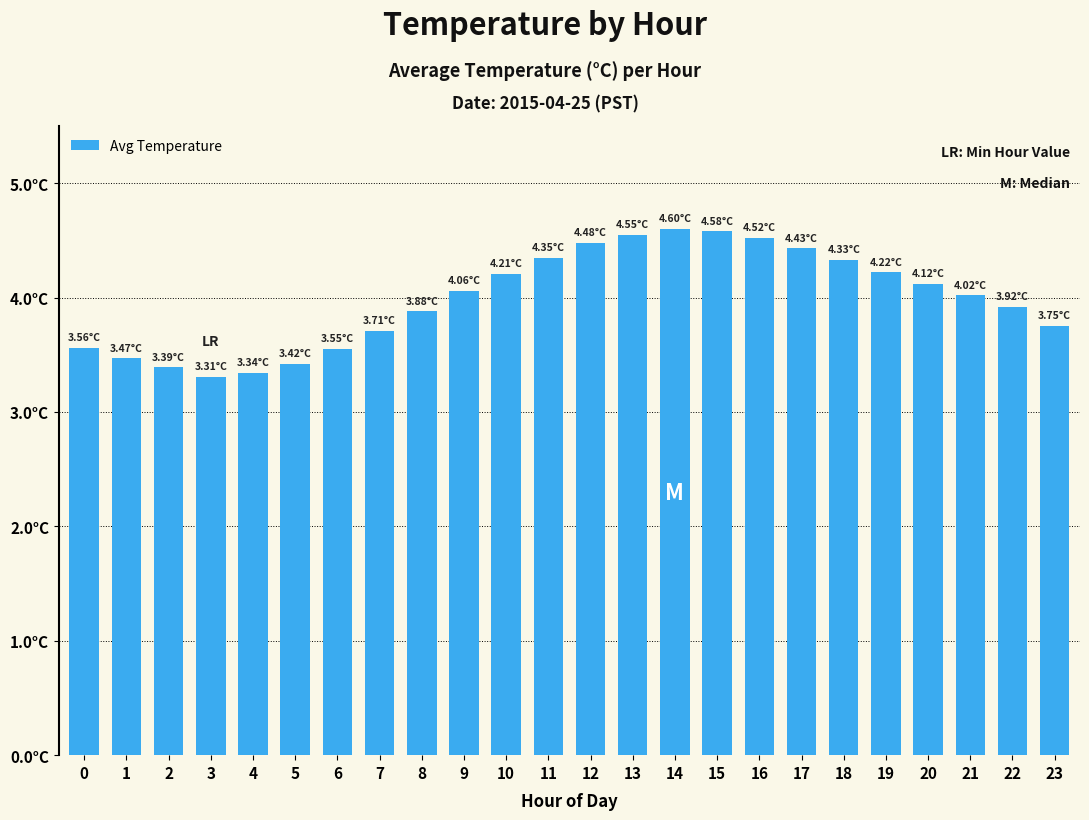

True or false: the data shows 3.3 at 4.

True